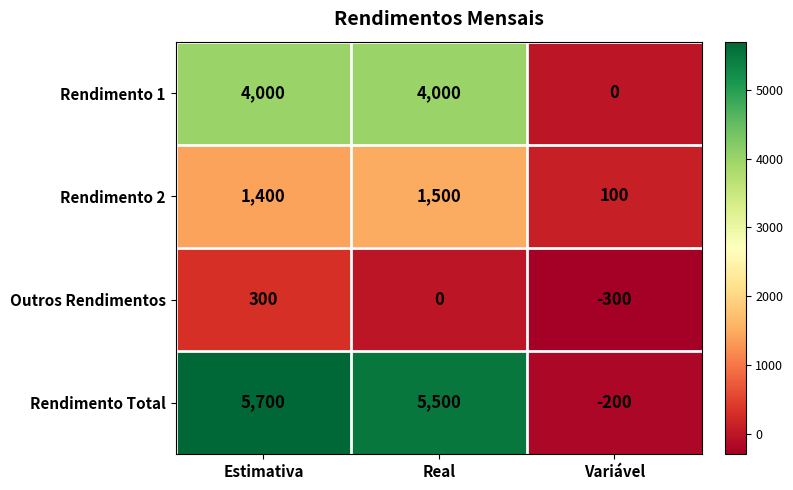

Rank the series by their average value, from highest to lowest.

Rendimento Total, Rendimento 1, Rendimento 2, Outros Rendimentos